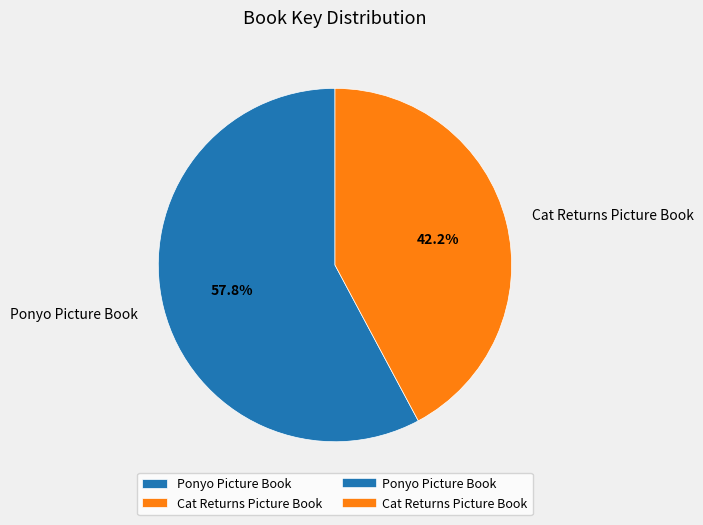

Which slice is the smallest?

Cat Returns Picture Book